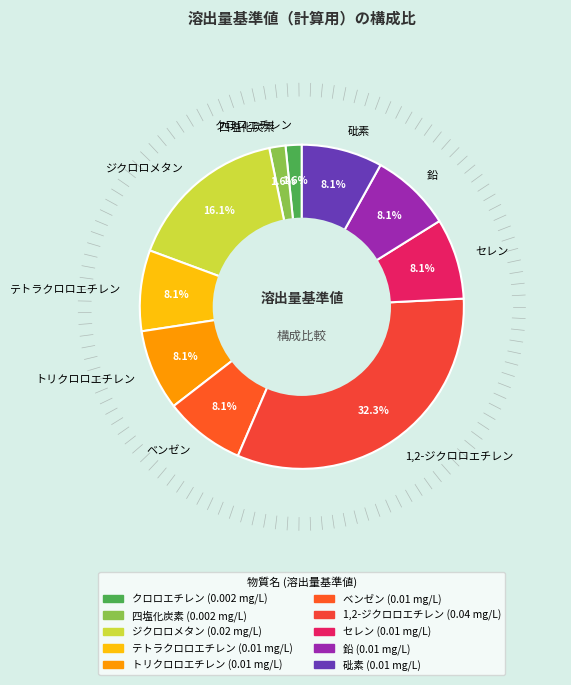

Count the number of slices in the pie.

10